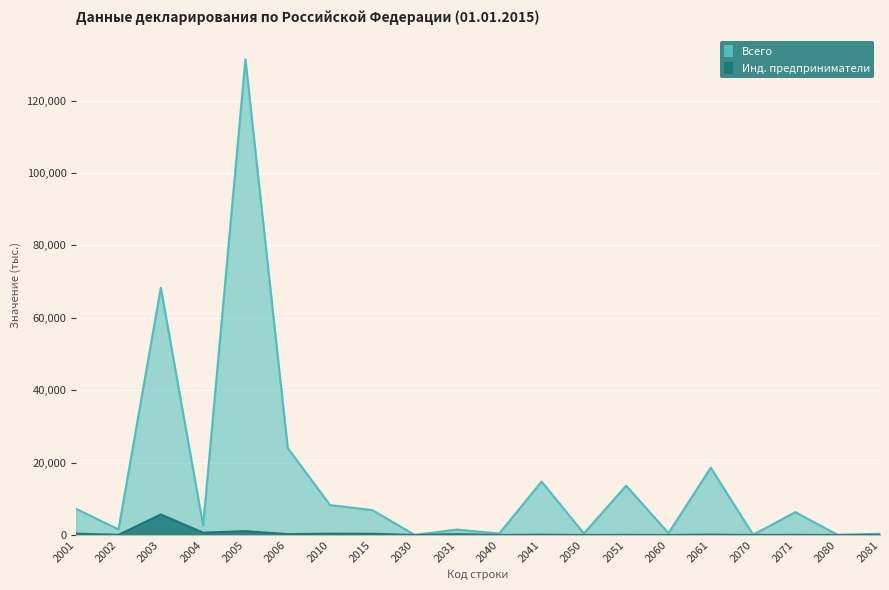

How many values in the Всего series are below 6311?

10